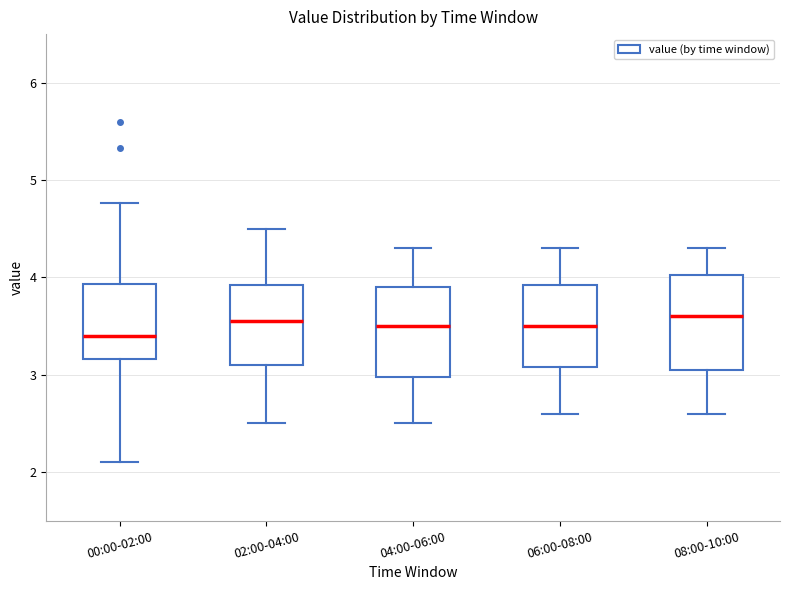

Reading left to right, read every box against the y-axis: the position of its median line, the range the box covers, and the ends of its whiskers. The values are not printed on the chart, so give them approximately, as read against the axis.

00:00-02:00: median 3.4, box 3.2 to 3.9, whiskers 2.1 to 4.8
02:00-04:00: median 3.6, box 3.1 to 3.9, whiskers 2.5 to 4.5
04:00-06:00: median 3.5, box 3.0 to 3.9, whiskers 2.5 to 4.3
06:00-08:00: median 3.5, box 3.1 to 3.9, whiskers 2.6 to 4.3
08:00-10:00: median 3.6, box 3.1 to 4.0, whiskers 2.6 to 4.3